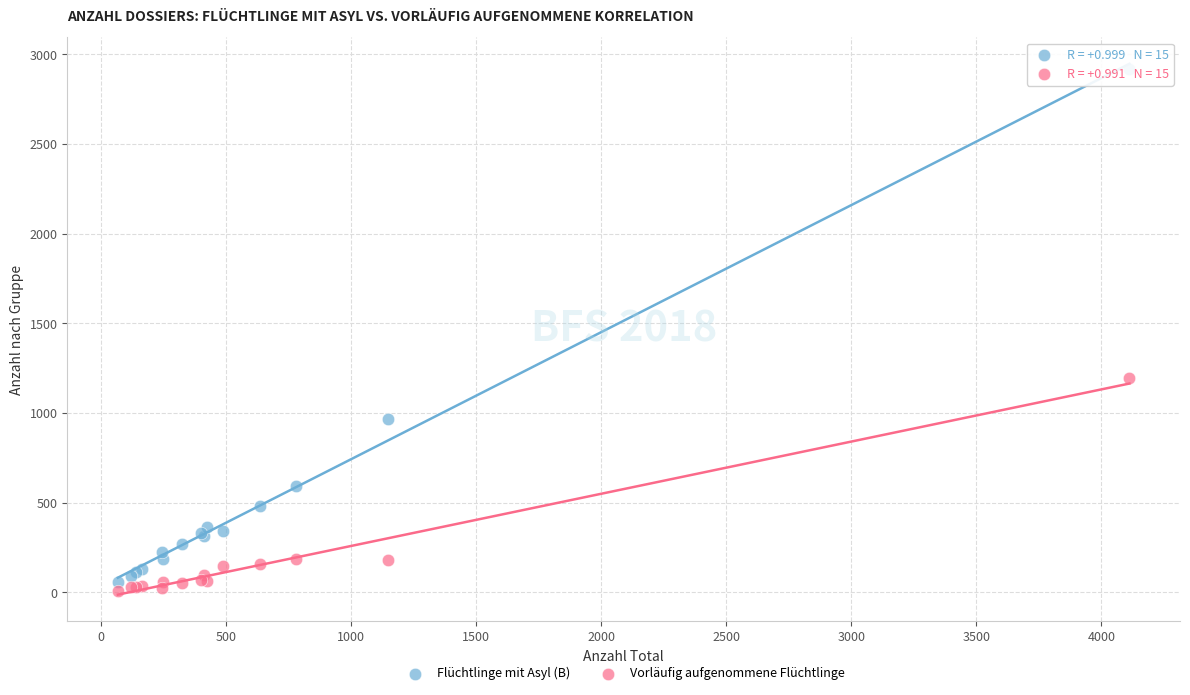

Which series has the largest Y range (max minus min)?

Flüchtlinge mit Asyl (B)